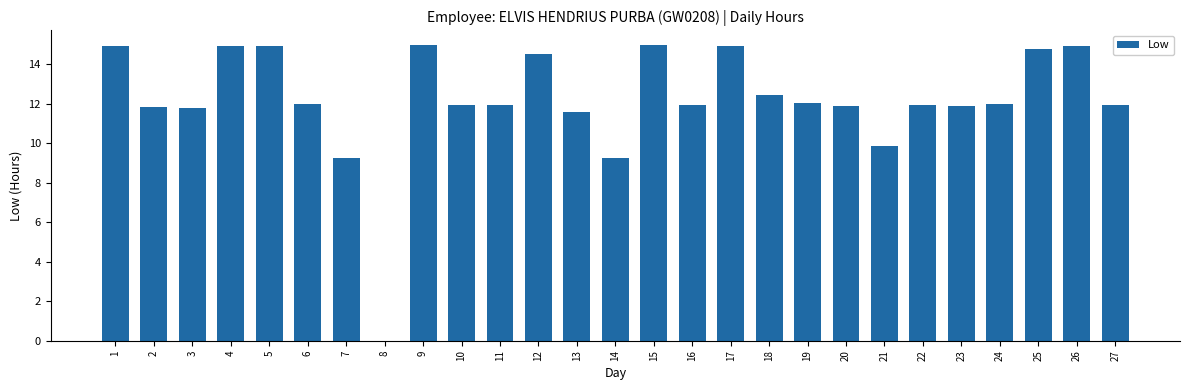

Which has a higher value, 20 or 14?

20